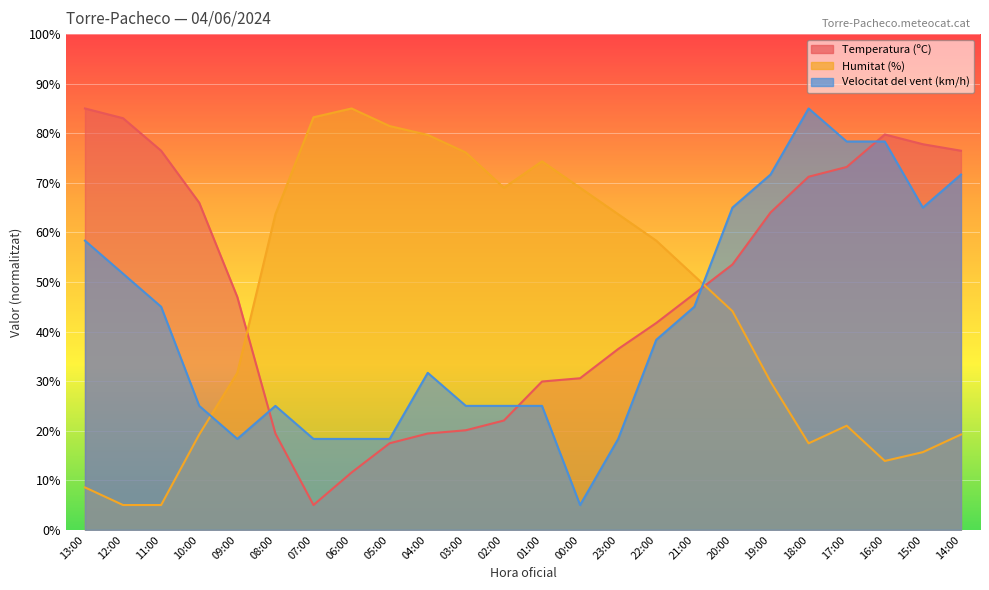

What is the difference between the maximum and minimum values in the Velocitat del vent (km/h) series?

80.0